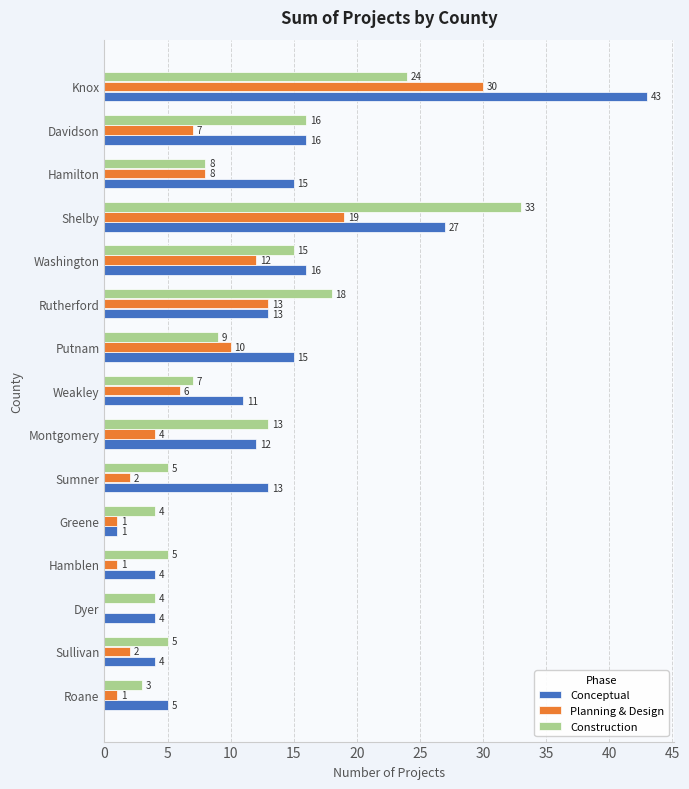

Which series has the largest total across all categories?

Conceptual